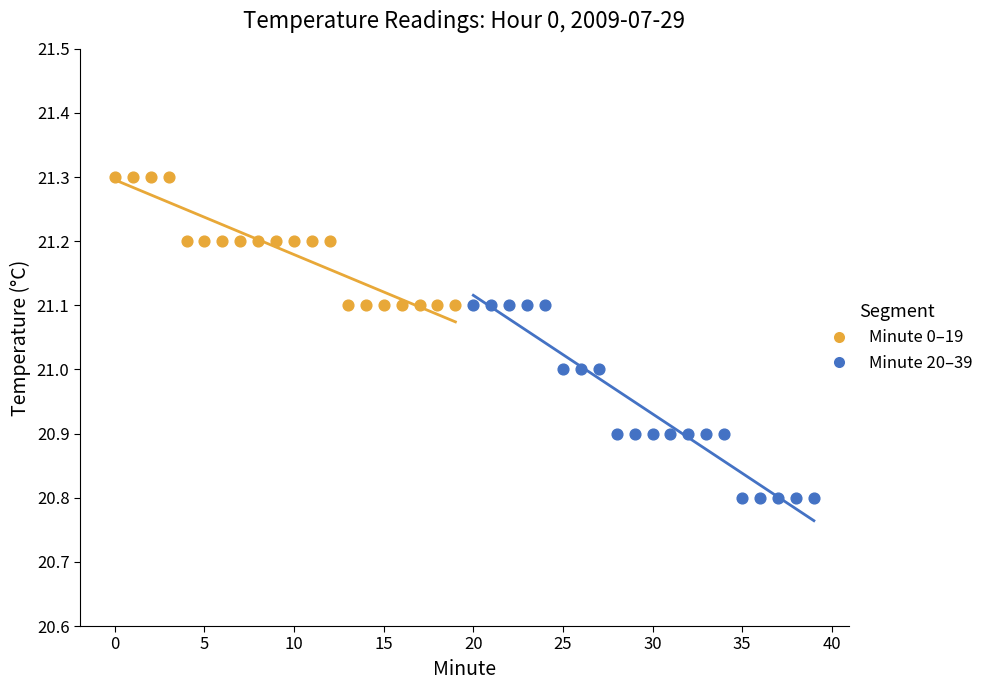

Which series has the largest Y range (max minus min)?

Minute 20–39